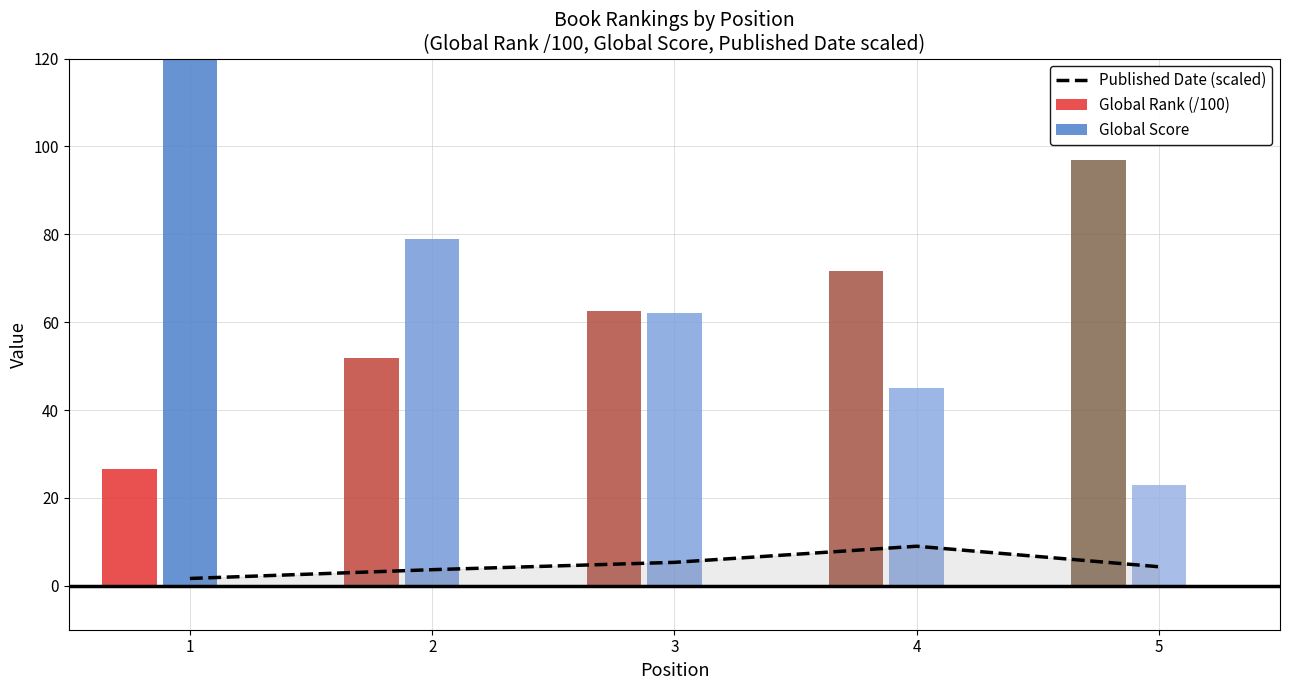

What is the minimum value shown in the chart?

1.7